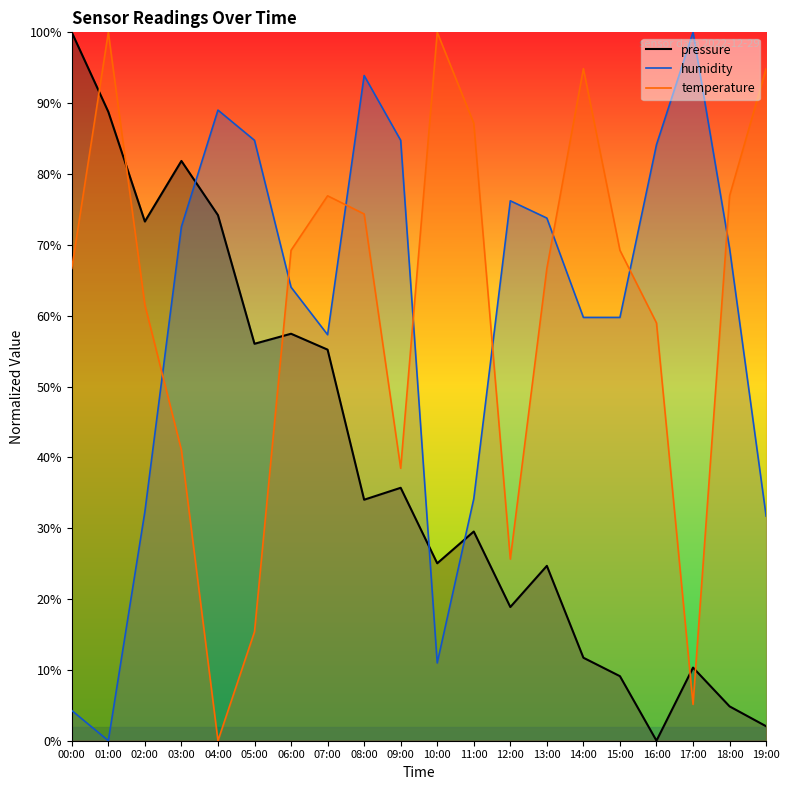

List the series in order of their peak value, highest first.

pressure, humidity, temperature